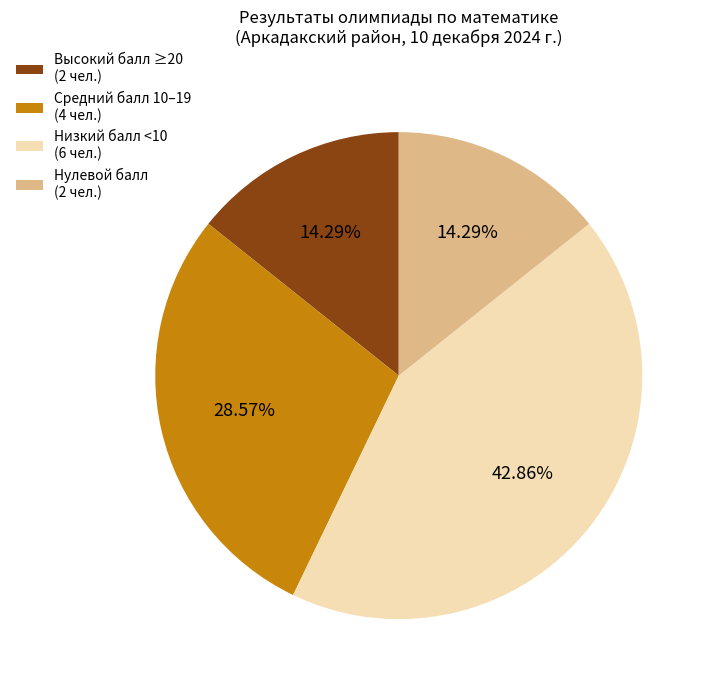

How many segments does this pie chart have?

4